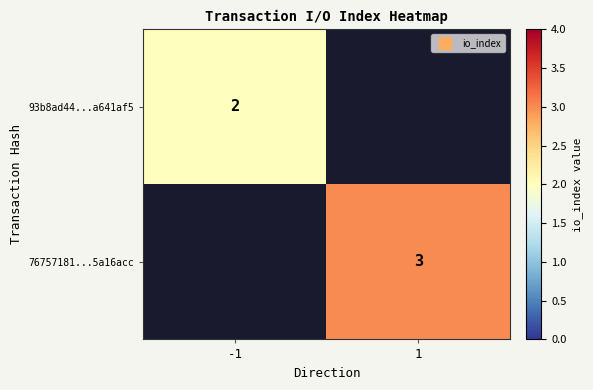

The value of 93b8ad44...a641af5 at -1 is 2. True or false?

True